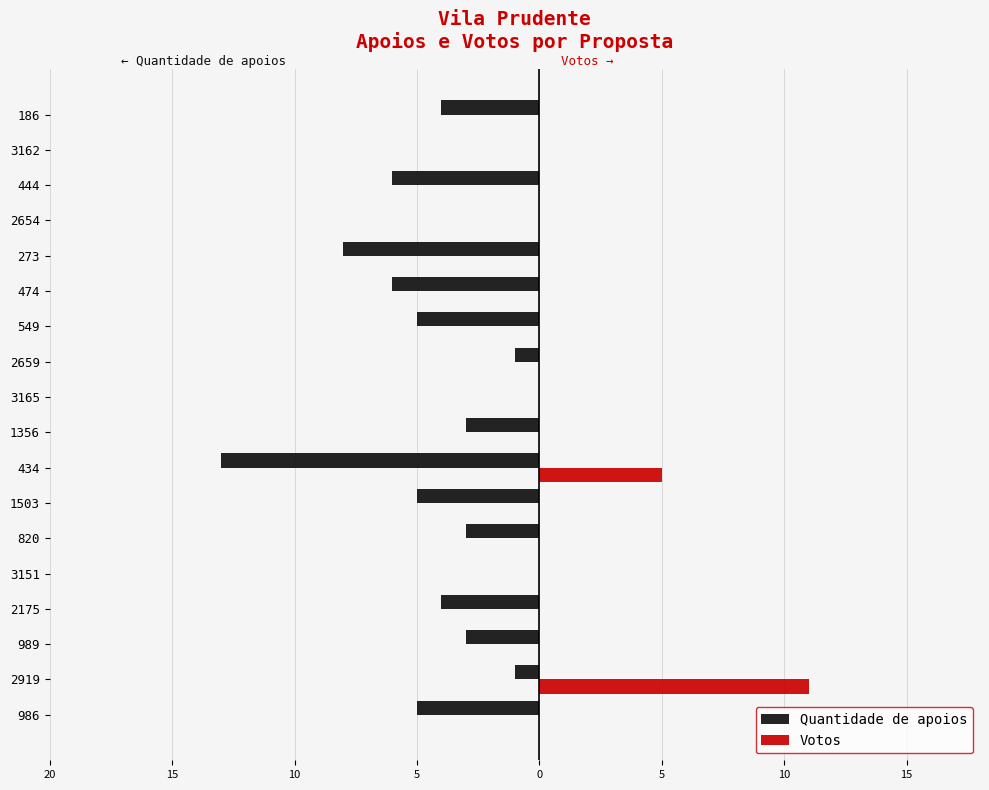

Reading right to left, list all the values displayed in this chart.

Quantidade de apoios: -4	0	-6	0	-8	-6	-5	-1	0	-3	-13	-5	-3	0	-4	-3	-1	-5
Votos: 0	0	0	0	0	0	0	0	0	0	5	0	0	0	0	0	11	0